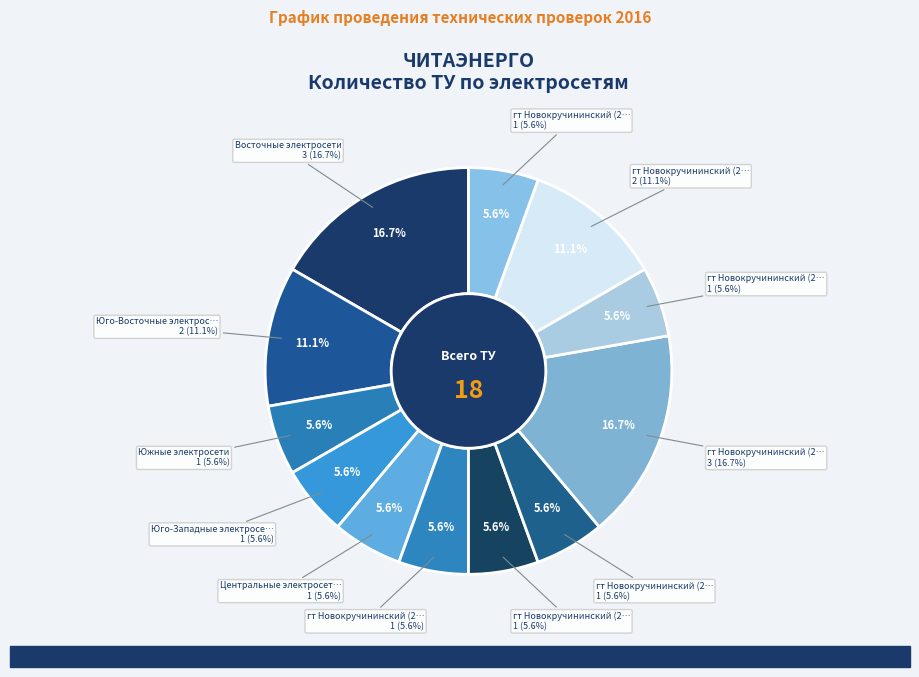

The гт Новокручининский (24319 Северная) slice represents 6% of the pie. True or false?

True